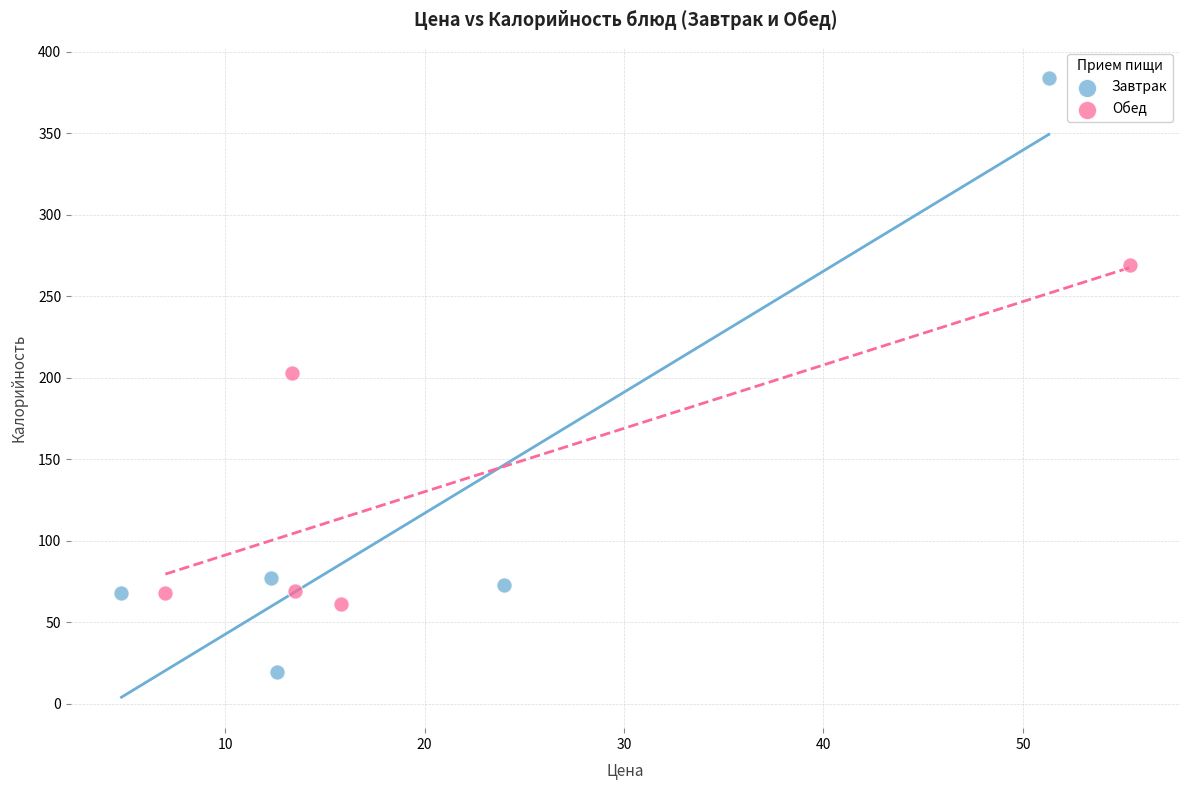

Which series contains the lowest Y value?

Завтрак